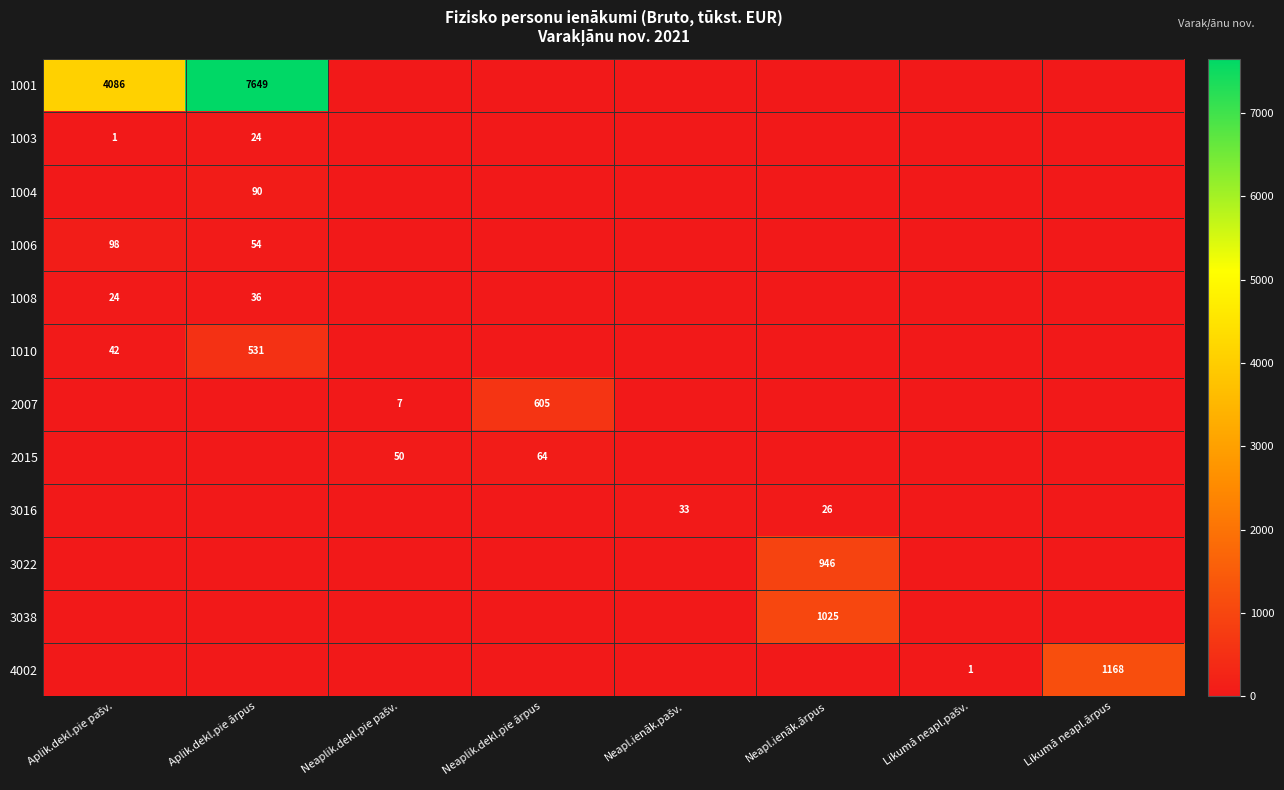

Is it true that 1001 equals 7649 at Aplik.dekl.pie ārpus?

True